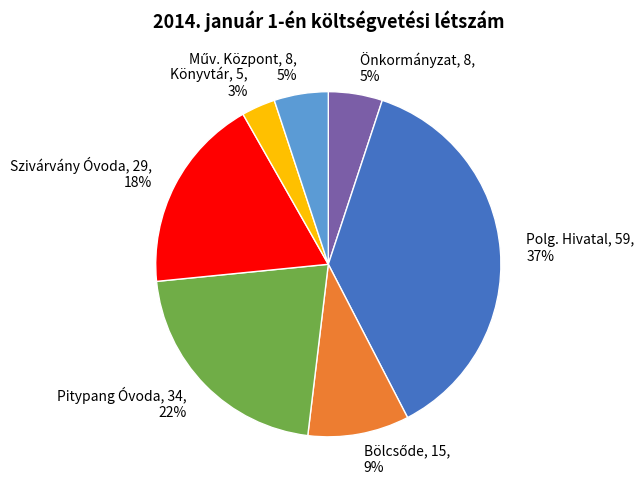

The Polg. Hivatal slice represents 37% of the pie. True or false?

True